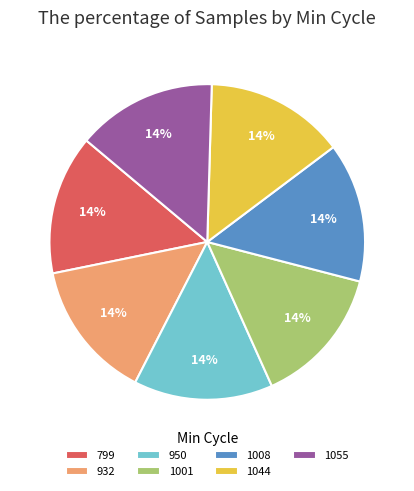

To the nearest percent, what percentage of the pie is 1055?

14%